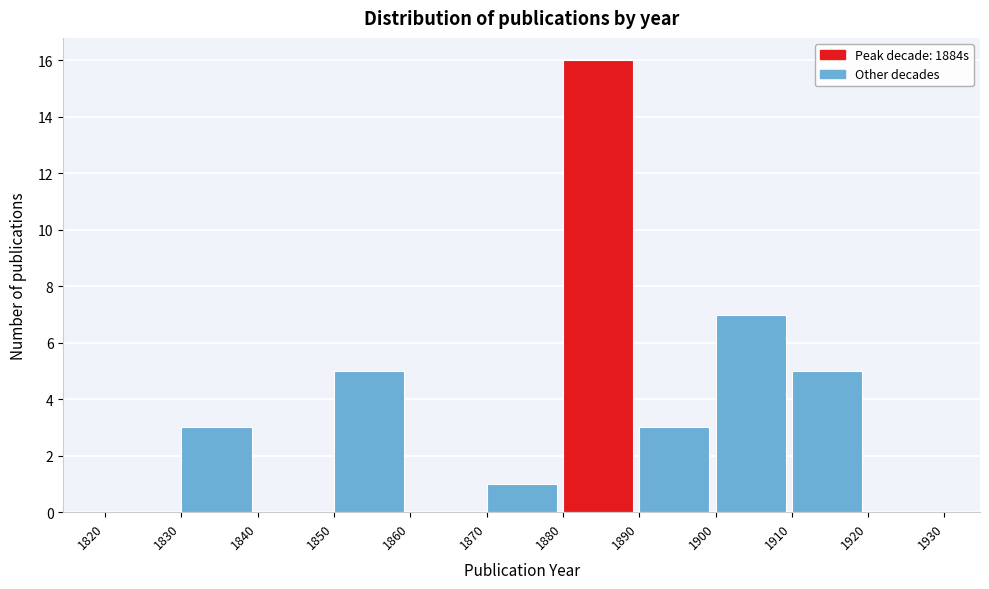

How tall is the bar that spans 1850 to 1860 on the x-axis? The values are not printed on the chart, so give them approximately, as read against the axis.

5